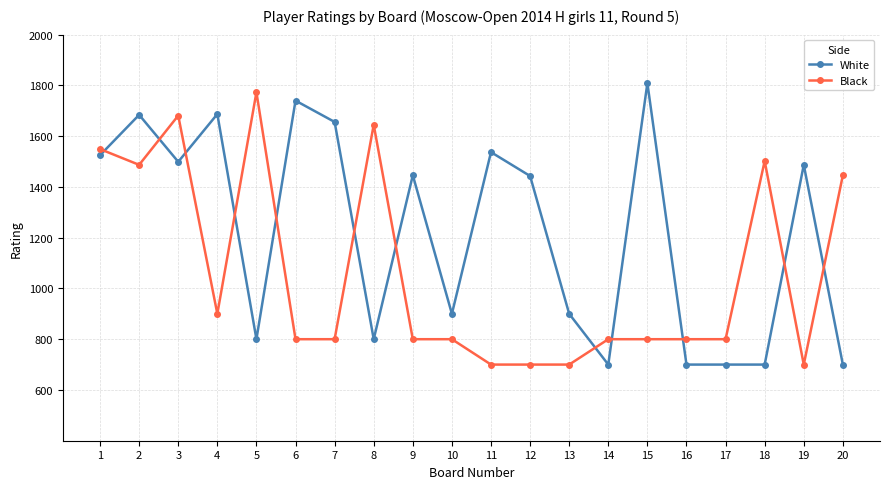

What is the difference between the highest and lowest values at 2?

197